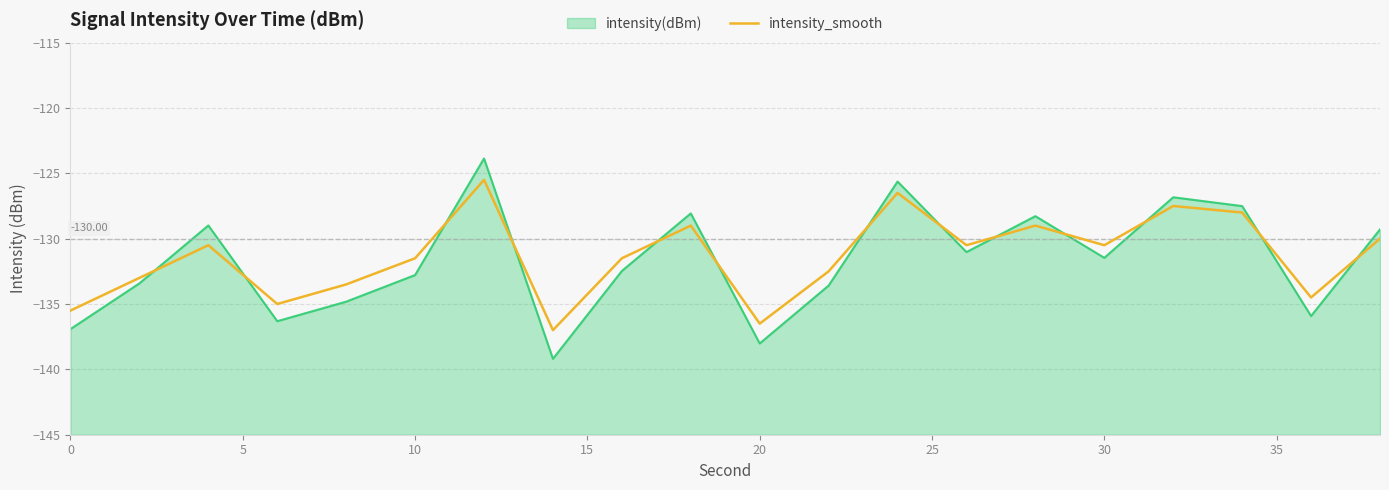

How many lines are shown in the chart?

1